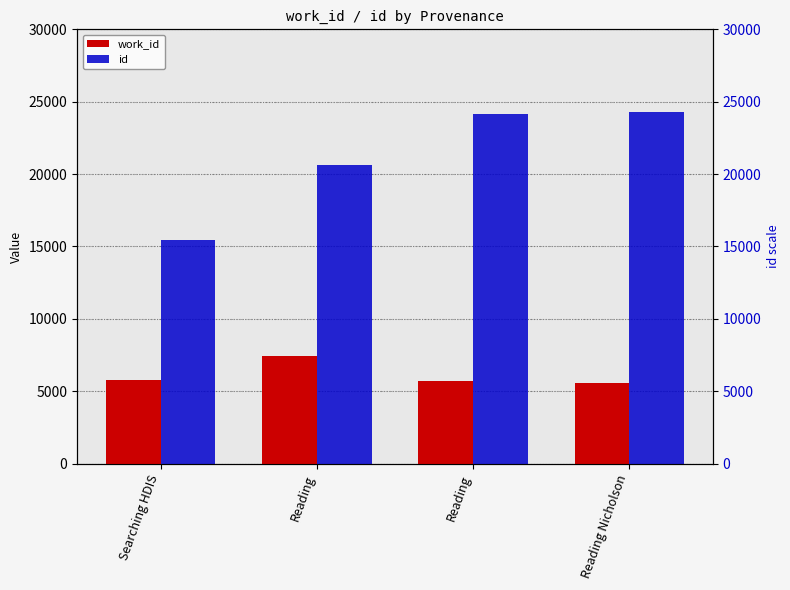

Where does the id series first go above 24138?

Reading Nicholson